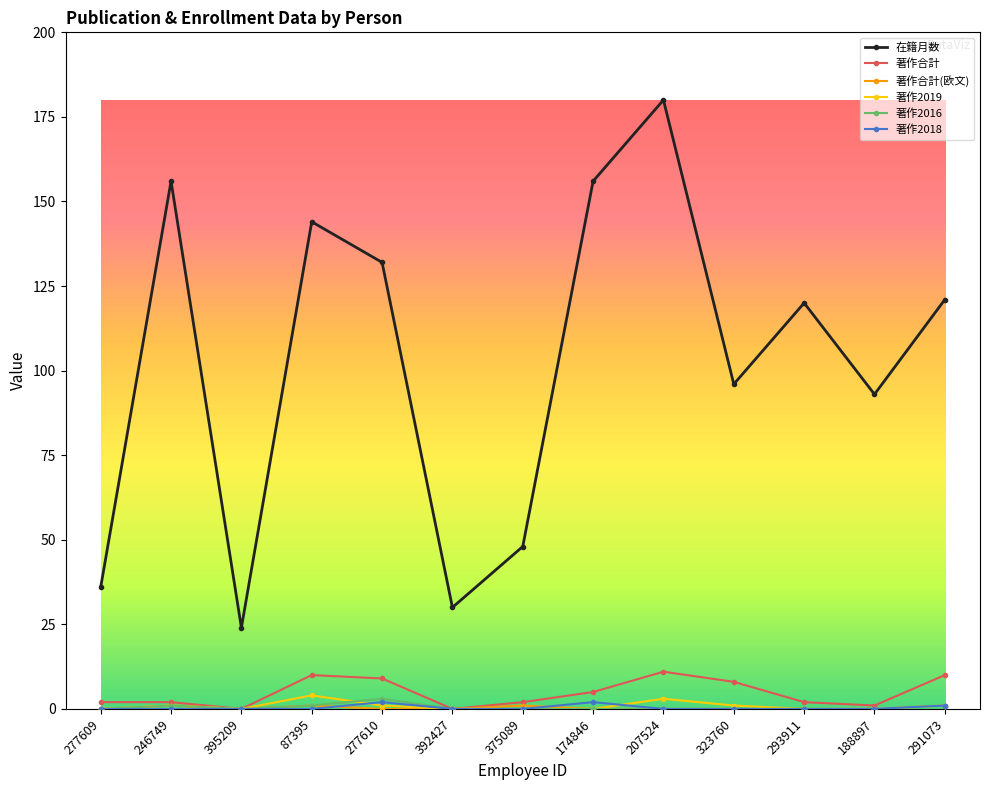

At which category does the chart reach its peak across all series?

207524